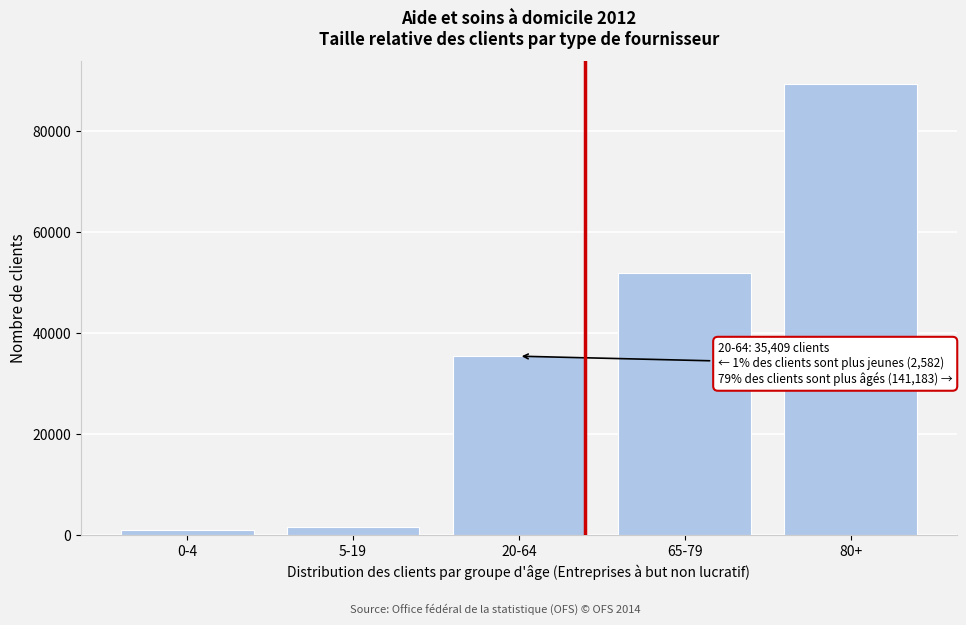

Reading right to left, what are all the values shown in this chart?

80+=89300	65-79=51883	20-64=35409	5-19=1567	0-4=1015